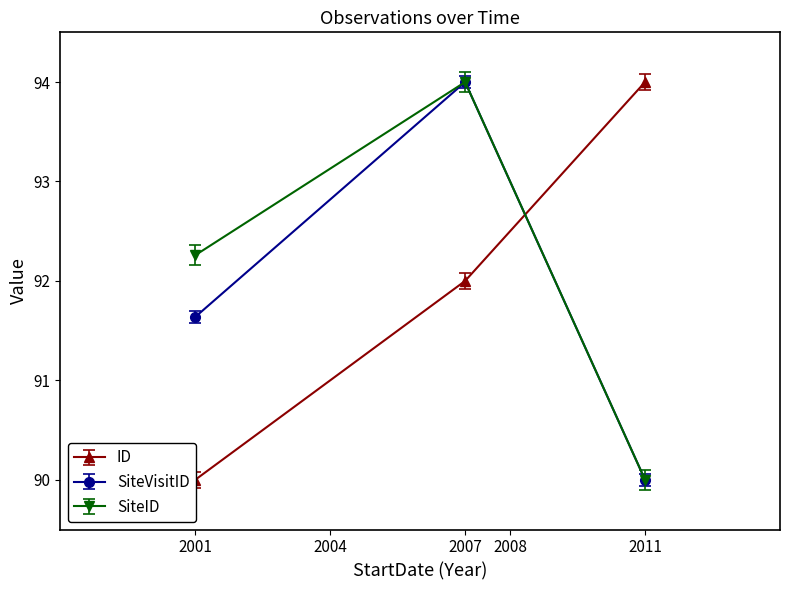

True or false: SiteVisitID has a value of 94.0 at 2007.

True